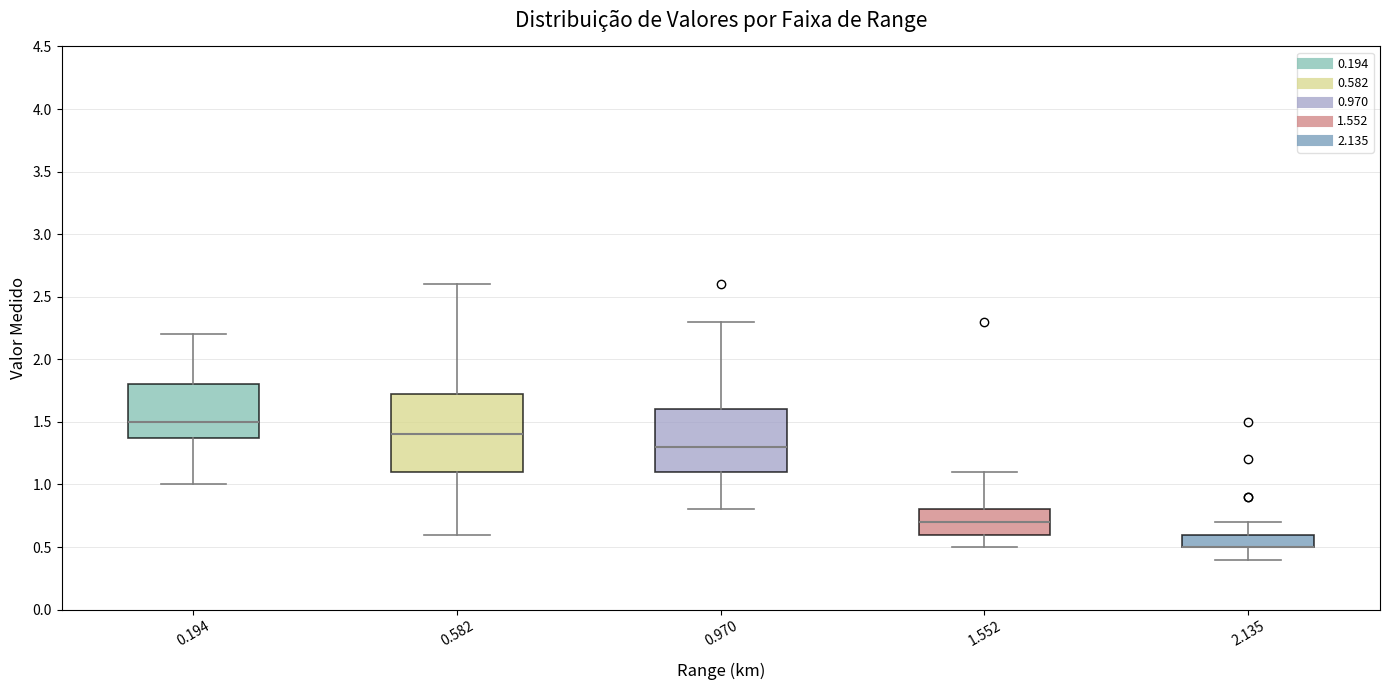

Reading left to right, read every box against the y-axis: the position of its median line, the range the box covers, and the ends of its whiskers. The values are not printed on the chart, so give them approximately, as read against the axis.

0.194: median 1.50, box 1.40 to 1.80, whiskers 1.00 to 2.20
0.582: median 1.40, box 1.10 to 1.75, whiskers 0.60 to 2.60
0.970: median 1.30, box 1.10 to 1.60, whiskers 0.80 to 2.30
1.552: median 0.70, box 0.60 to 0.80, whiskers 0.50 to 1.10
2.135: median 0.50 (drawn on the box's lower edge), box 0.50 to 0.60, whiskers 0.40 to 0.70